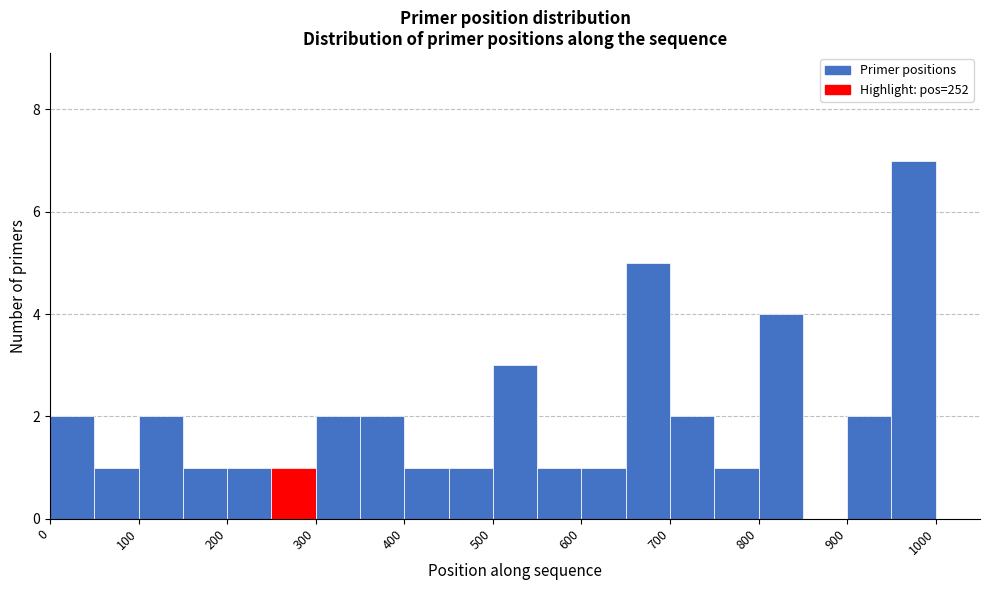

Over which range of the x-axis is the bar tallest?

950 to 1000